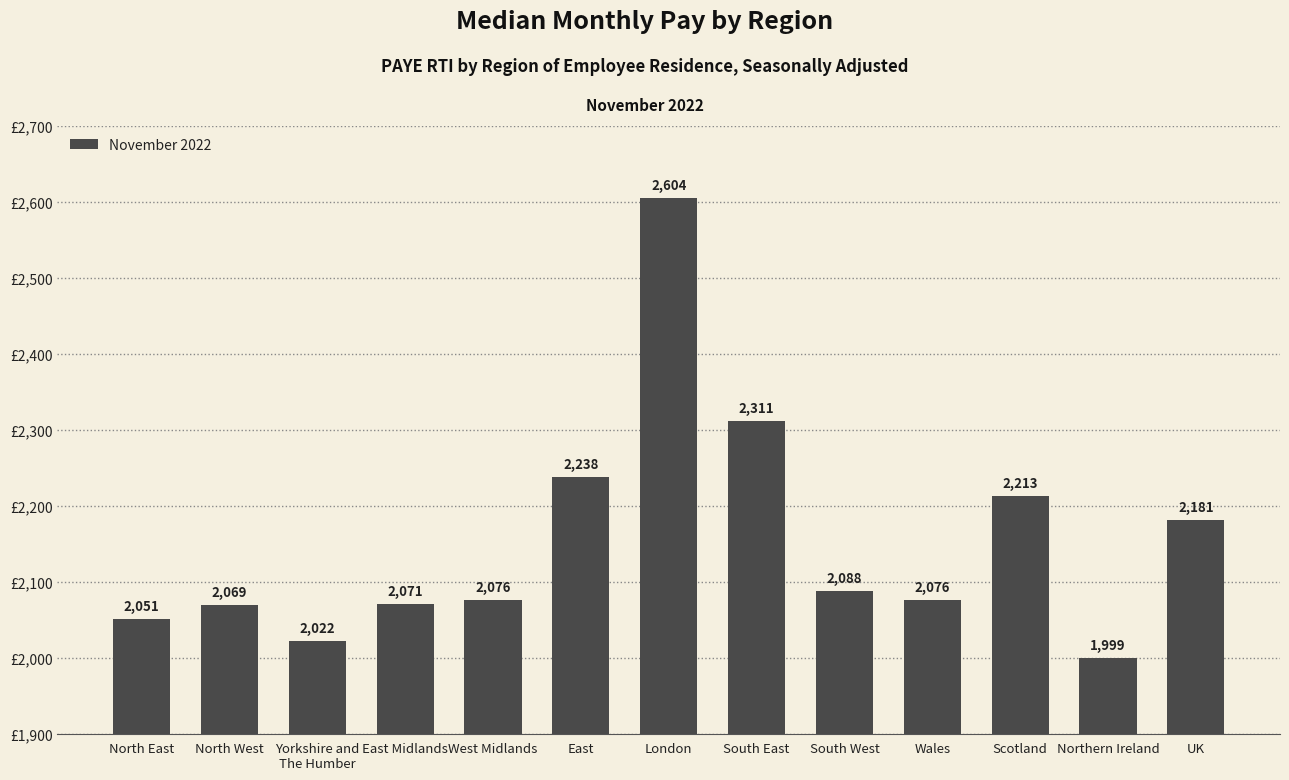

What is the approximate value at South East?

2311